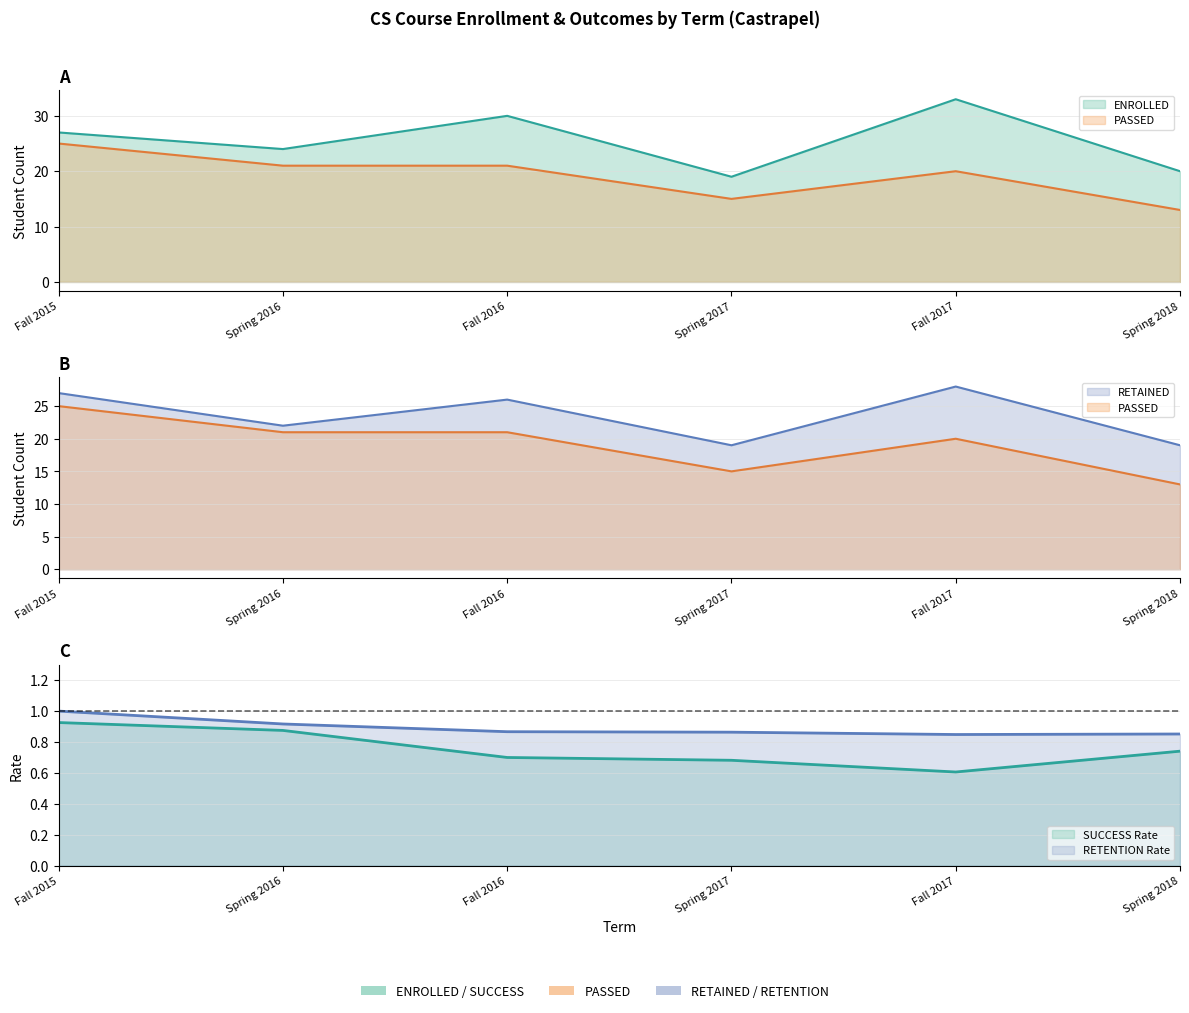

Which has a higher value, Fall 2017 or Spring 2018?

Fall 2017